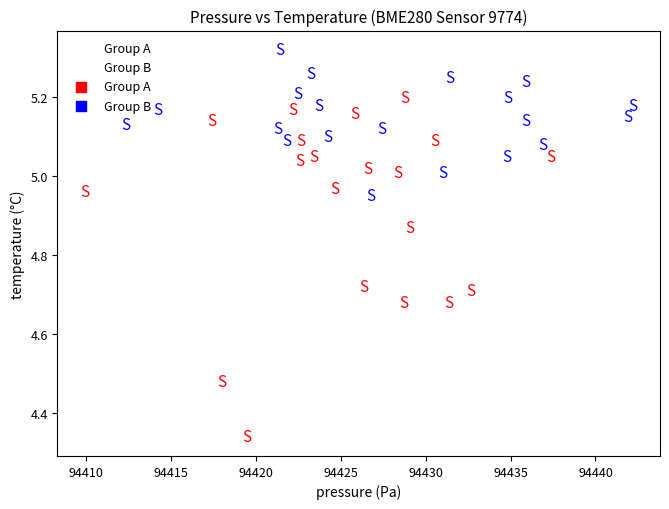

Which series contains the lowest Y value?

Group A